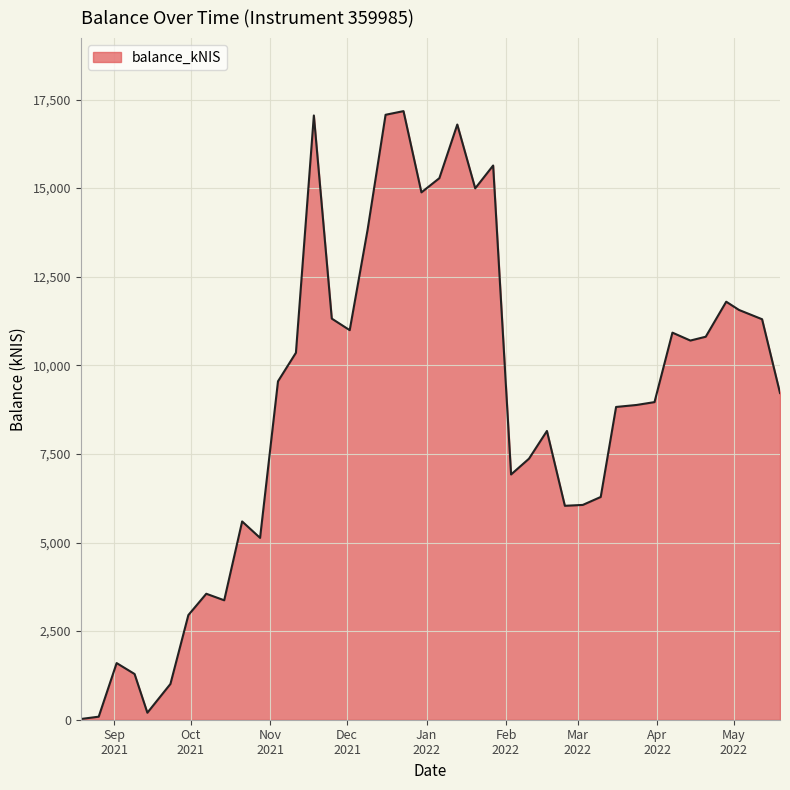

What is the maximum value shown in the chart?

17172.9